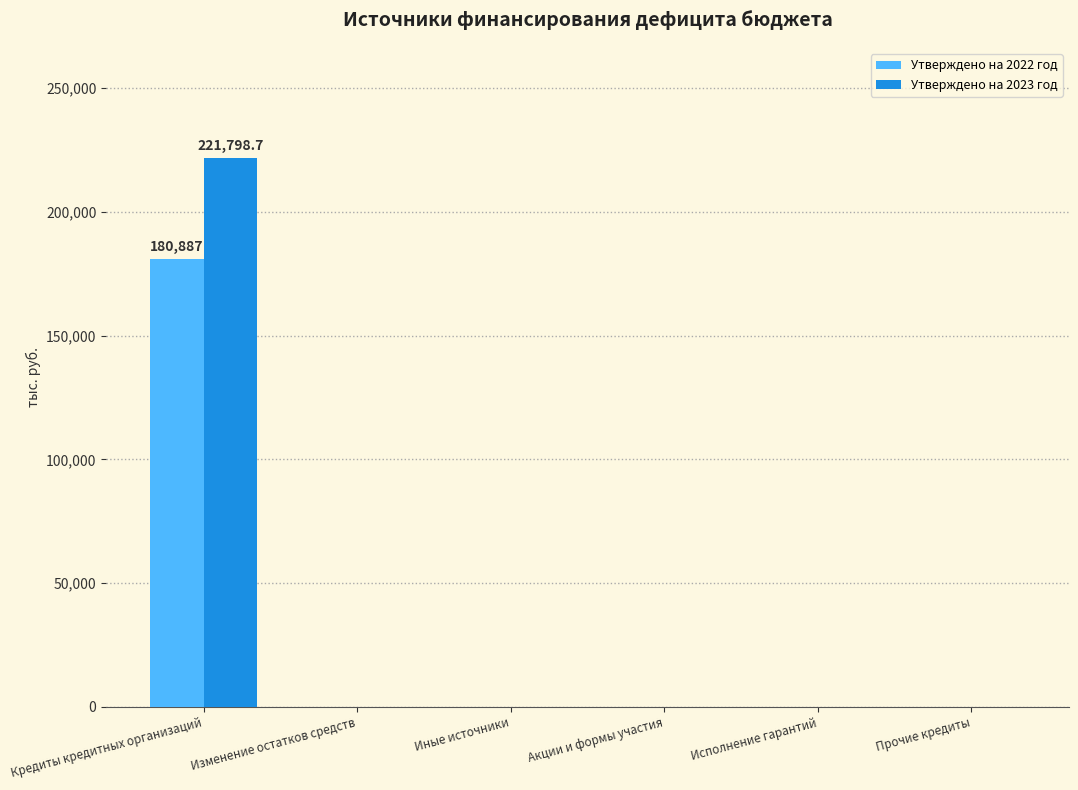

How many groups of bars are there?

6